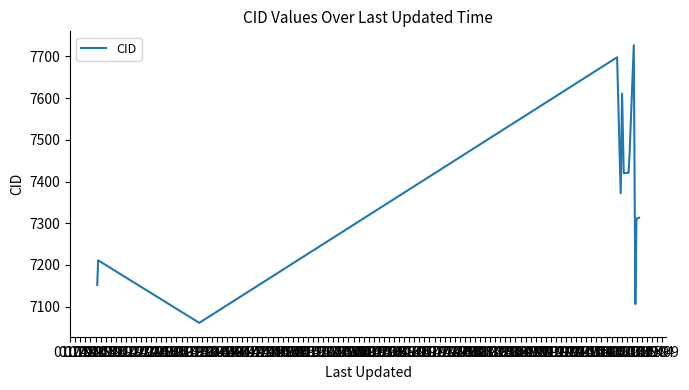

What is the smallest value displayed?

7061